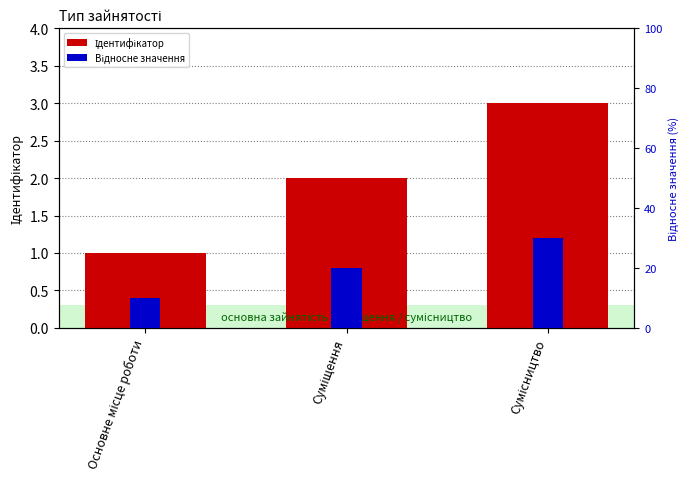

What position from the right is Сумісництво?

1